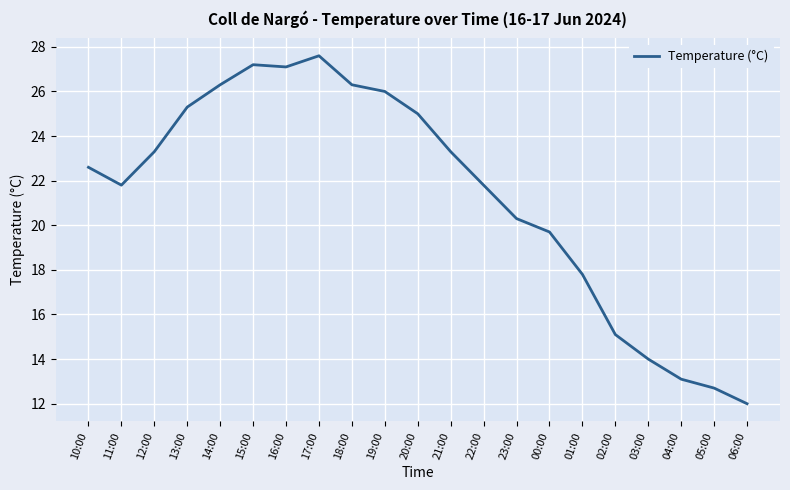

What position from the right is 01:00?

6